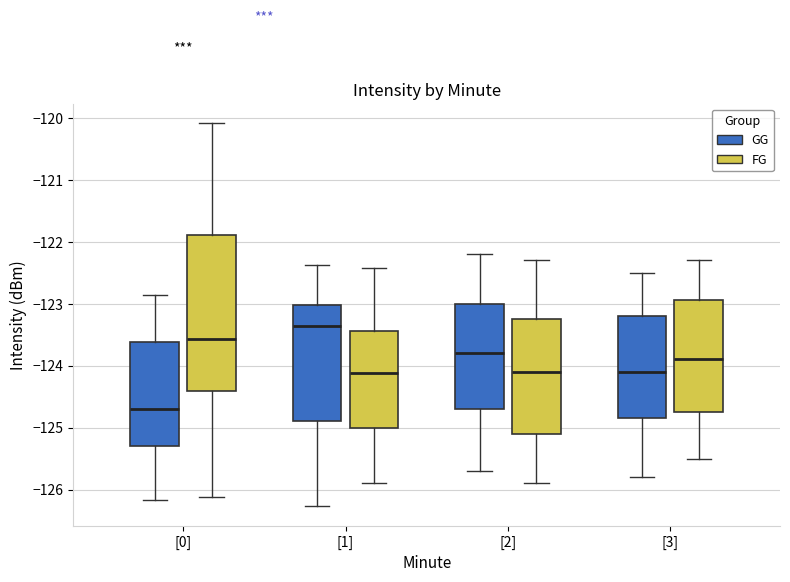

Which box's median line is the lowest?

[0] (GG)